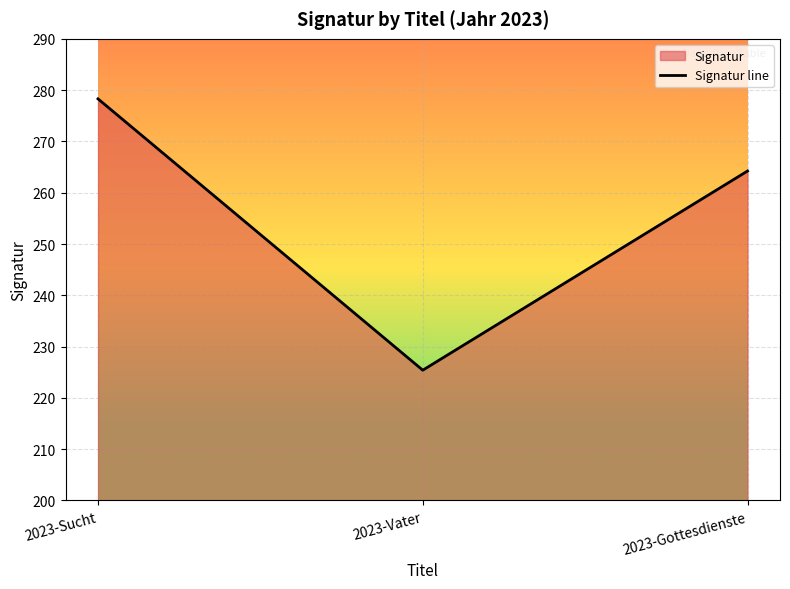

What is the sum of the values at 2023-Vater and 2023-Gottesdienste?

489.6